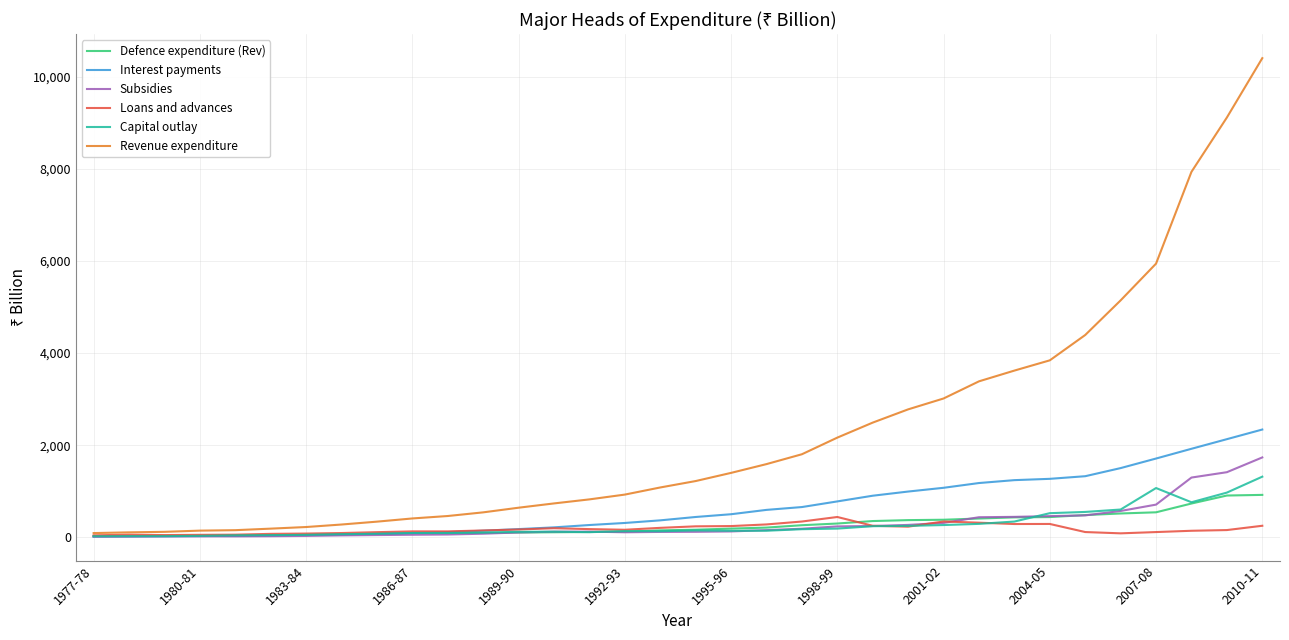

True or false: Loans and advances and Subsidies cross at least once.

True